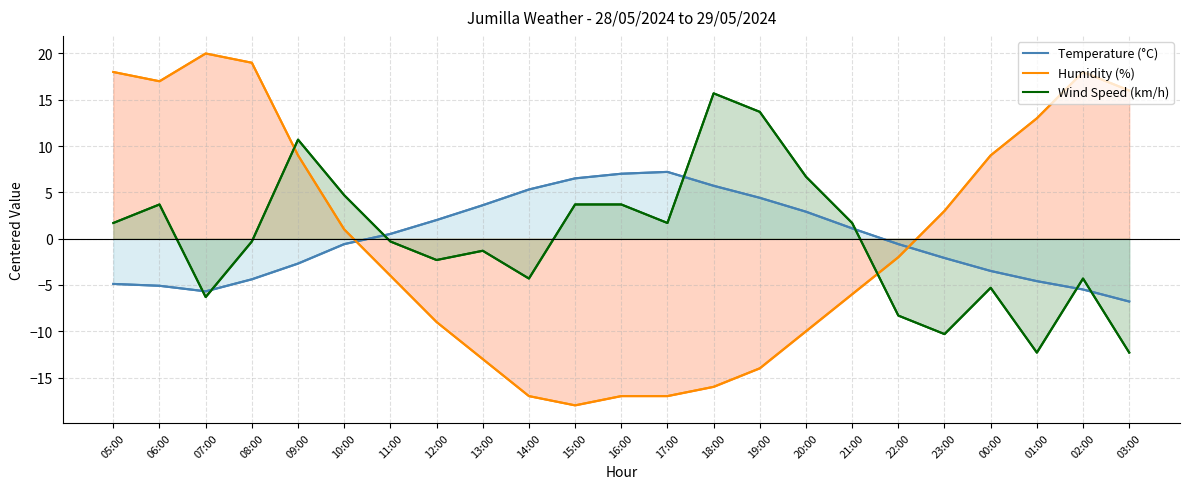

How many interior local peaks does the Humidity (%) series have?

2